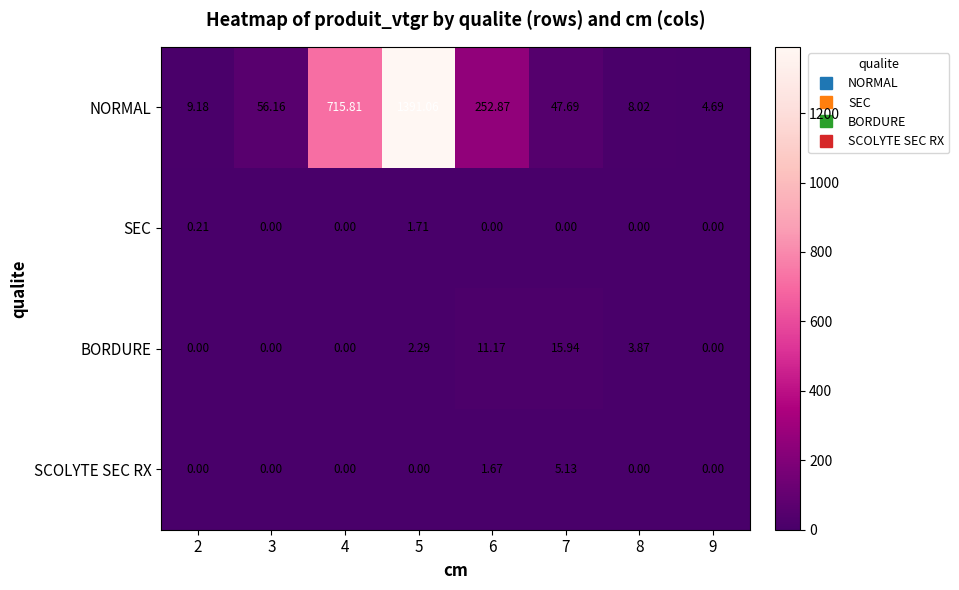

How many categories are shown in the chart?

8